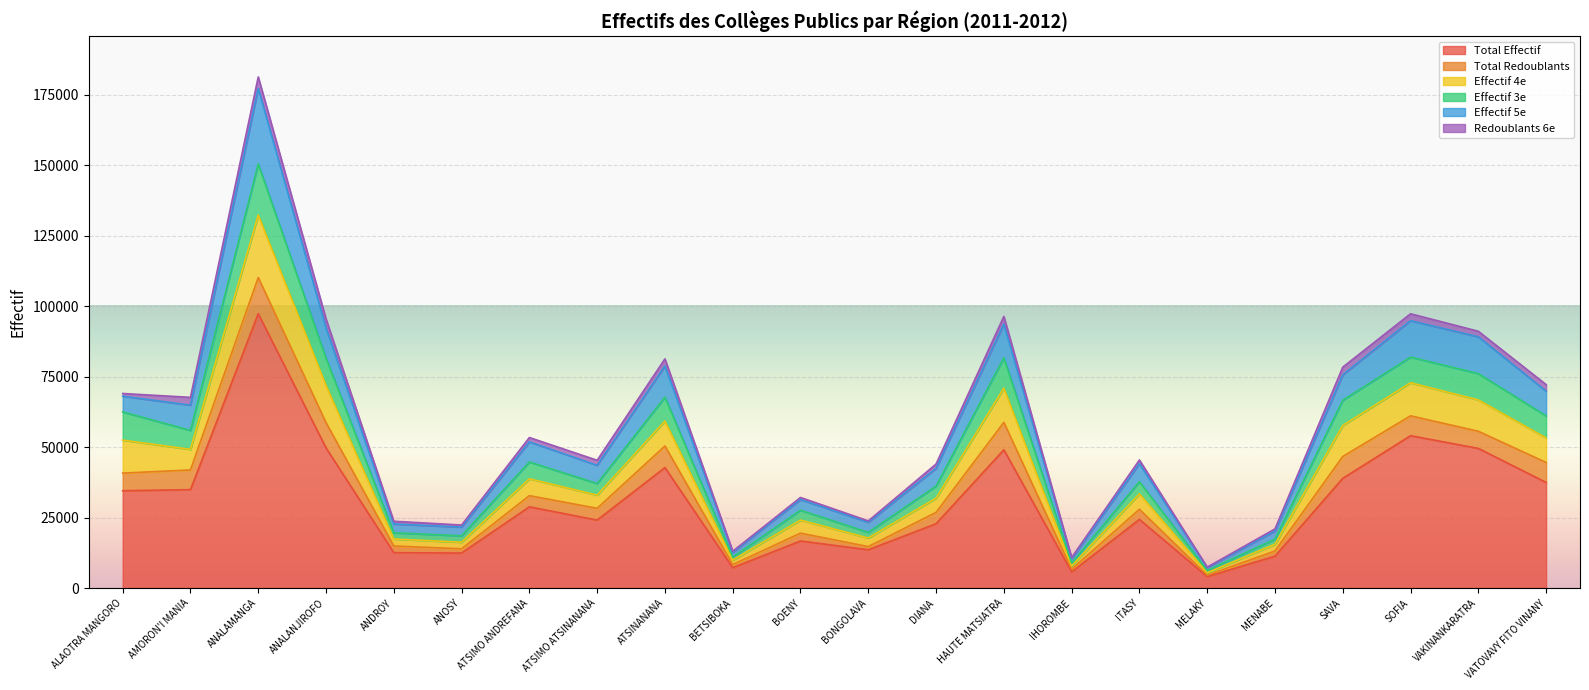

True or false: Total Effectif and Effectif 3e intersect in this chart.

False